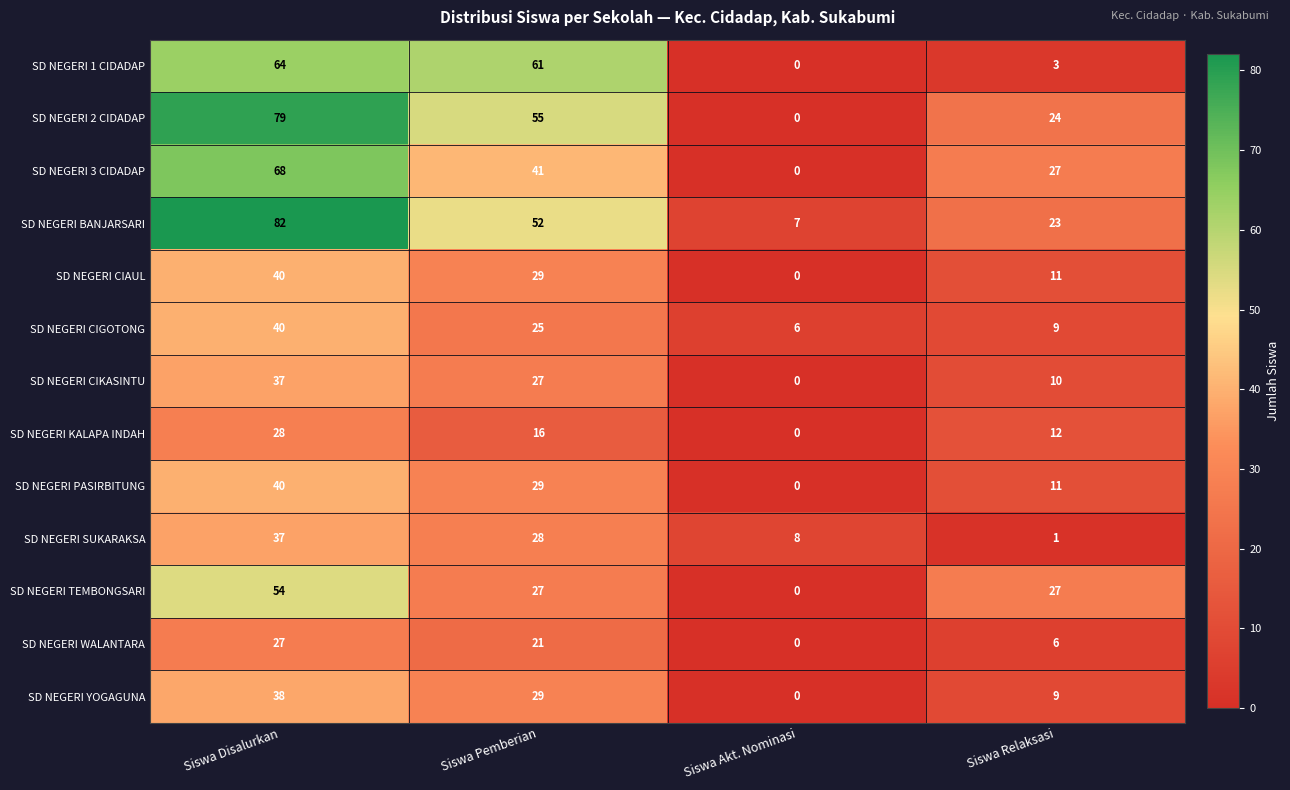

How many SD NEGERI CIAUL values are between 11 and 40?

3